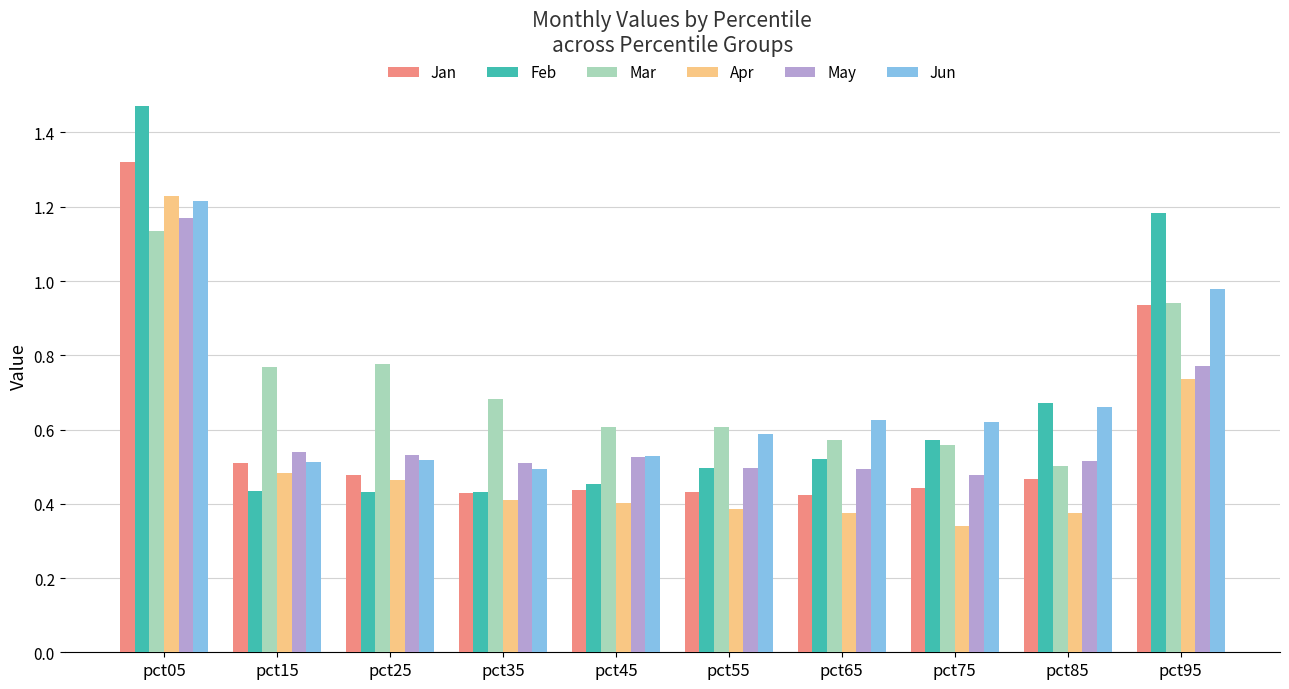

Which series has the largest total across all categories?

Mar